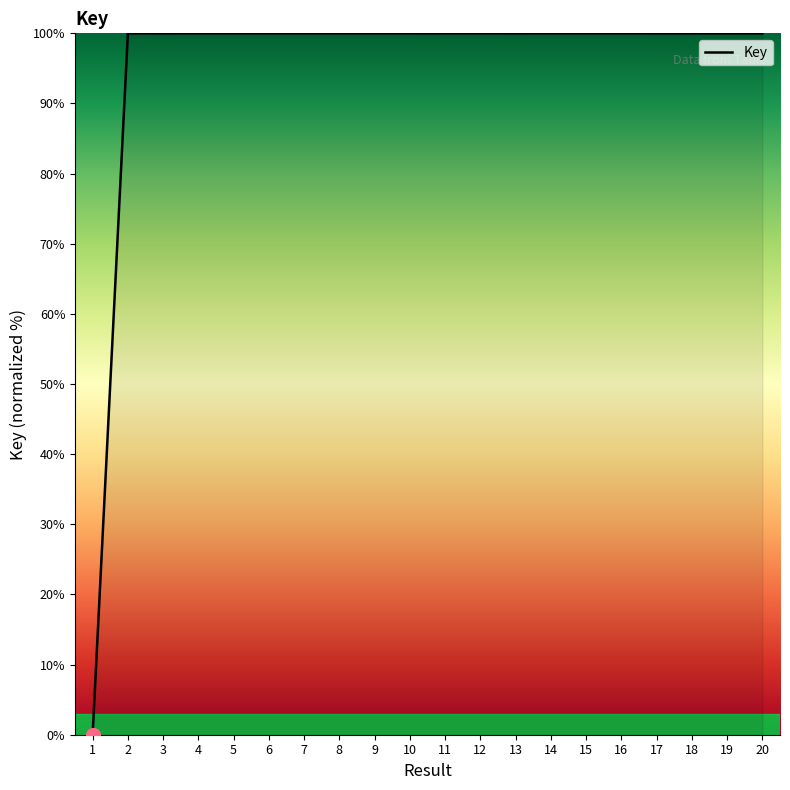

What is the average value?

95.0